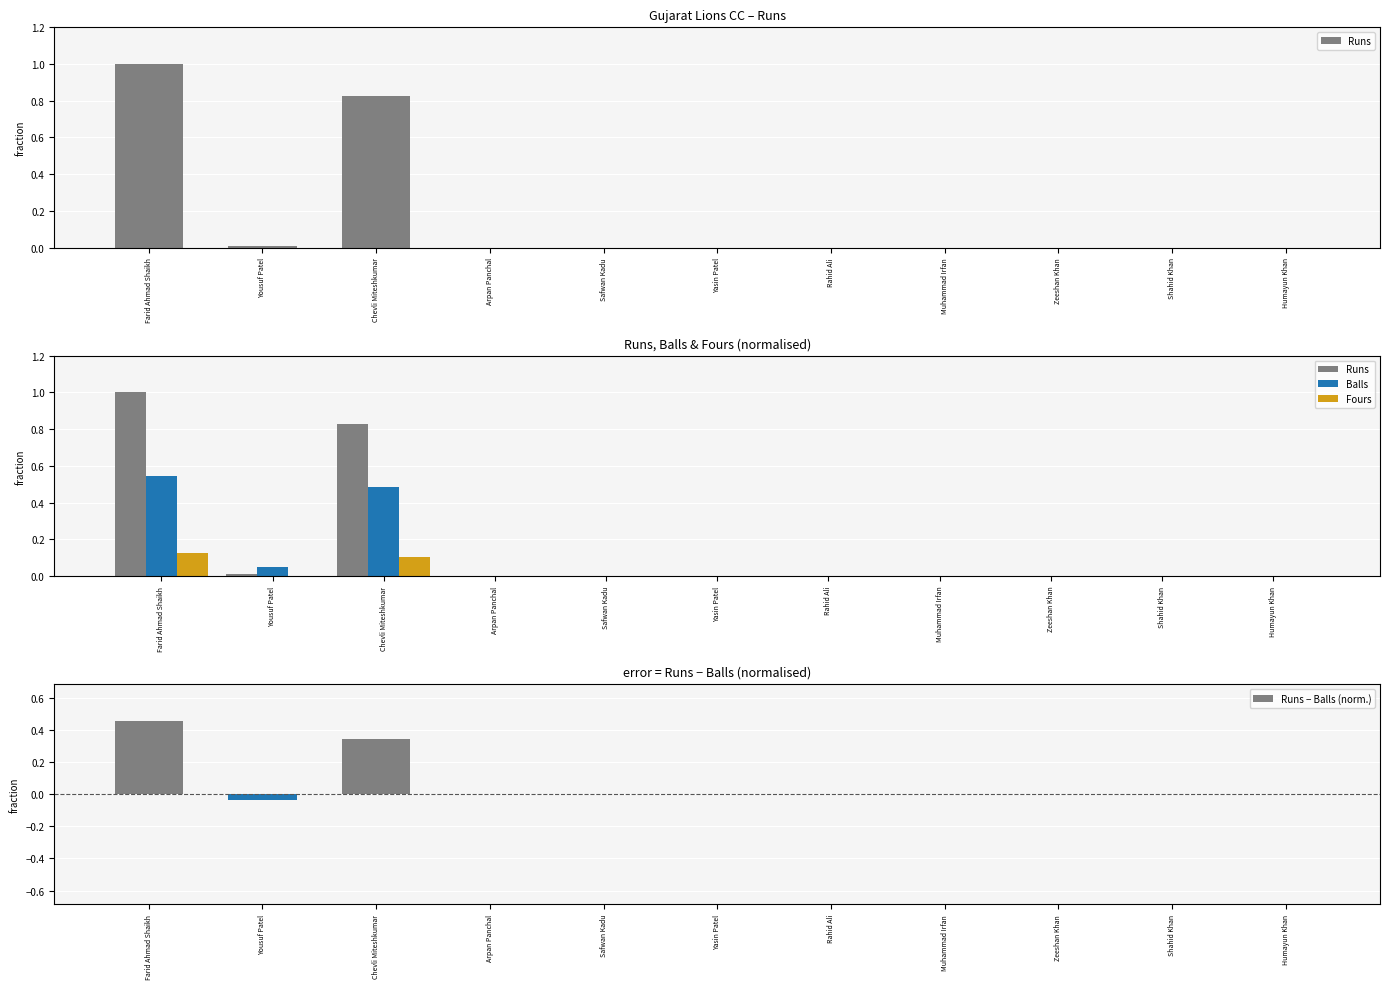

How many groups of bars are there?

11